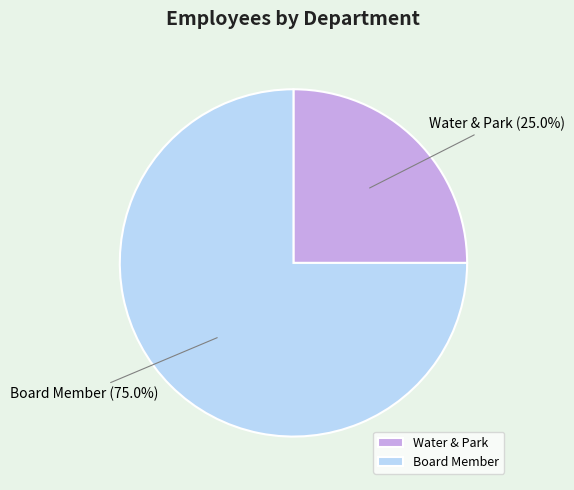

Which category has the smallest portion of the pie?

Water & Park